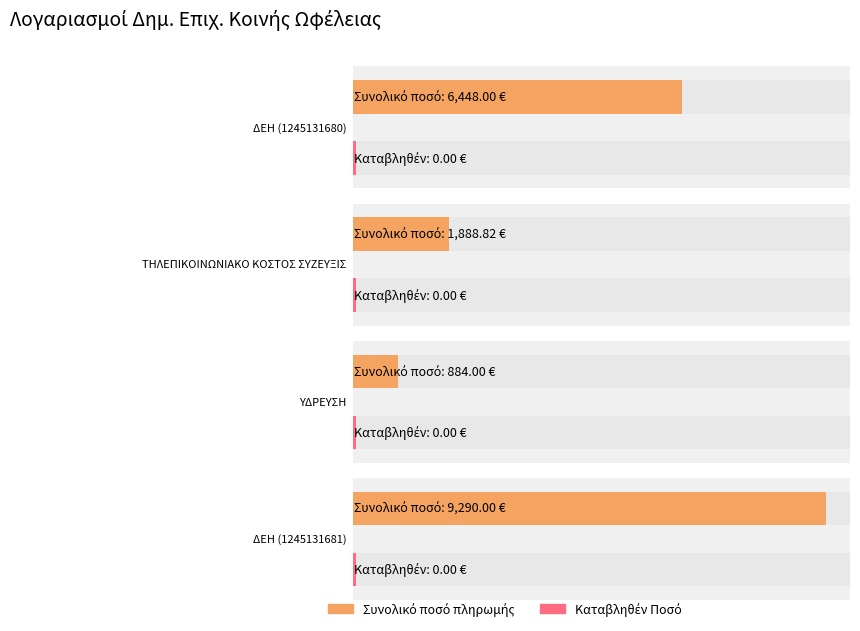

Which category has the highest value in the Συνολικό ποσό πληρωμής series?

ΔΕΗ (1245131681)